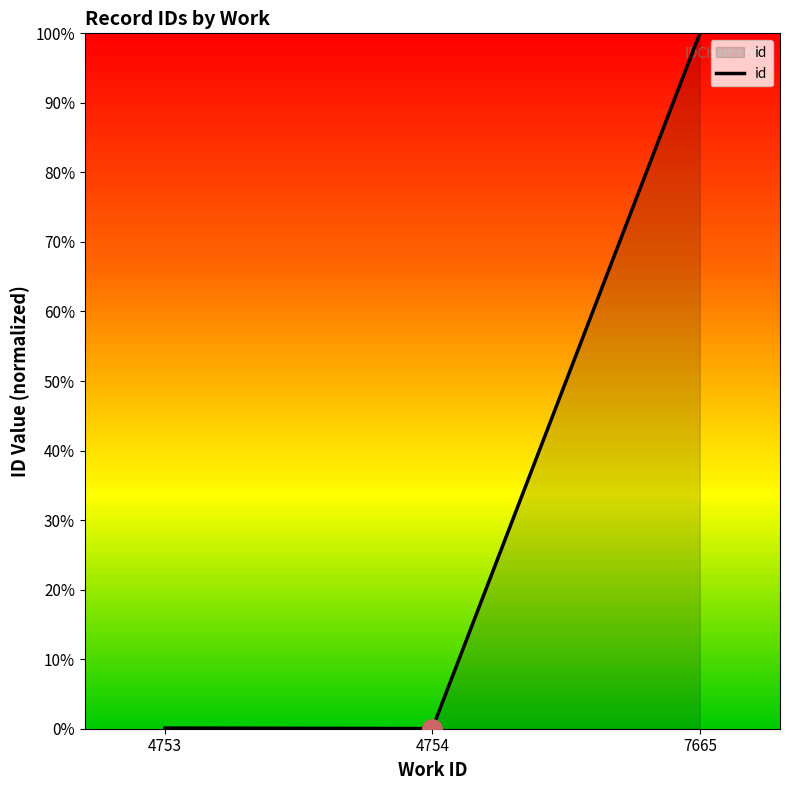

What is the greatest value displayed?

100.0